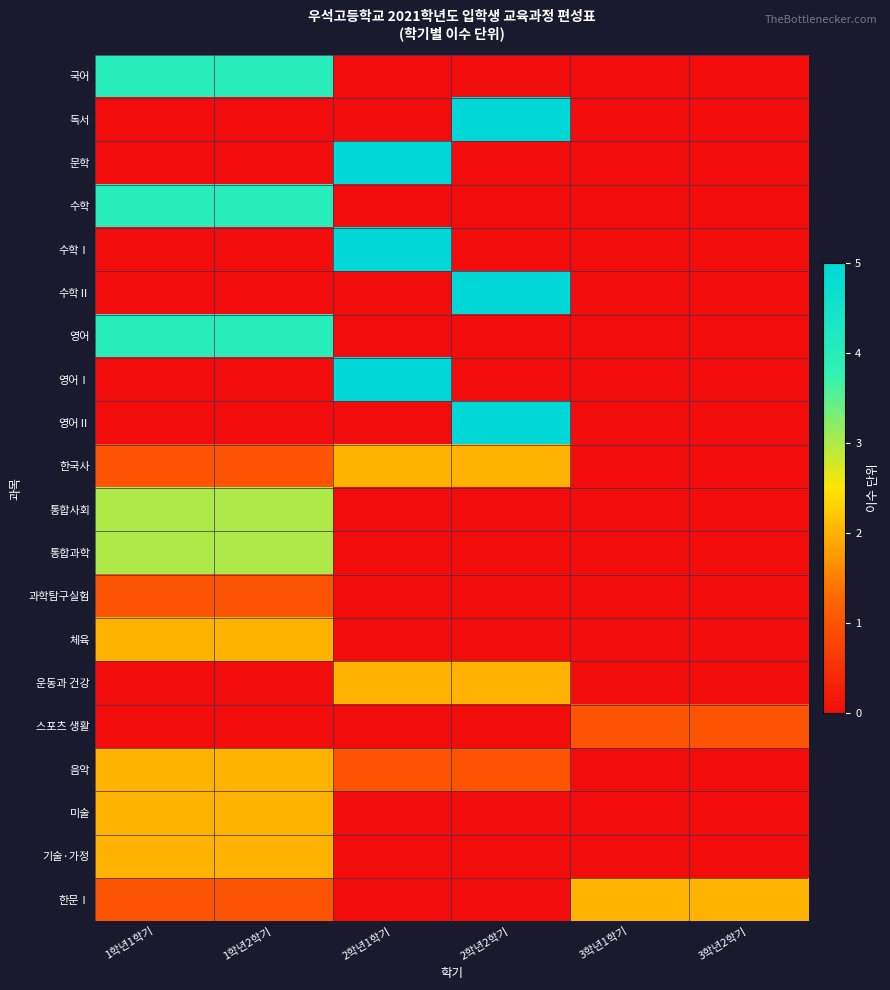

At which category is the sum across all series the highest?

1학년1학기